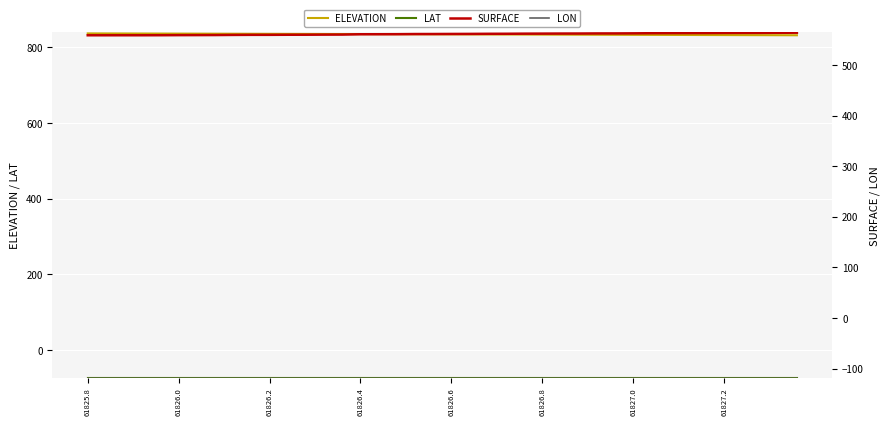

What is the maximum value for ELEVATION?

837.2